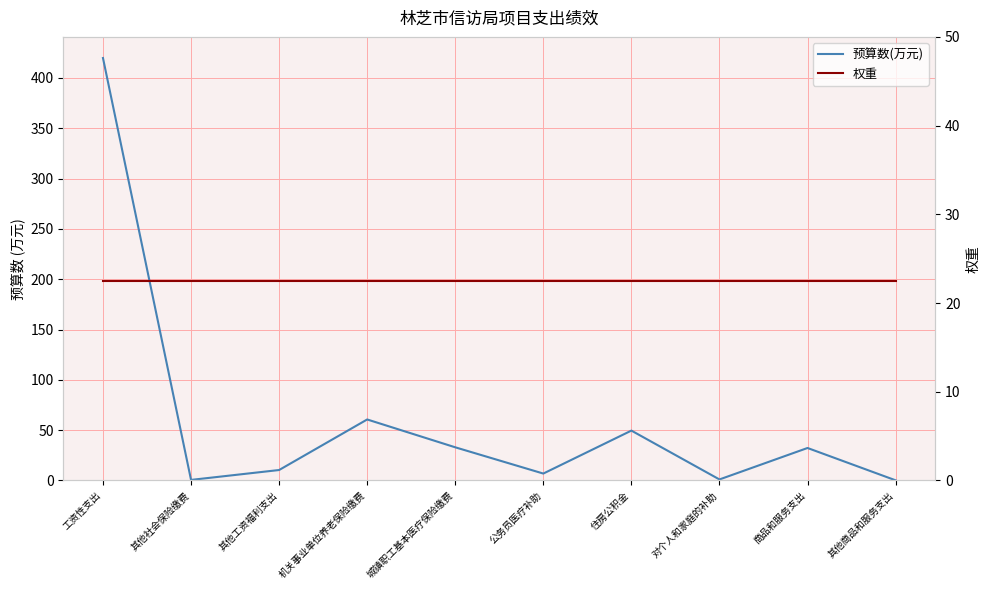

Between which two adjacent categories do 权重 and 预算数(万元) first intersect?

工资性支出 and 其他社会保险缴费